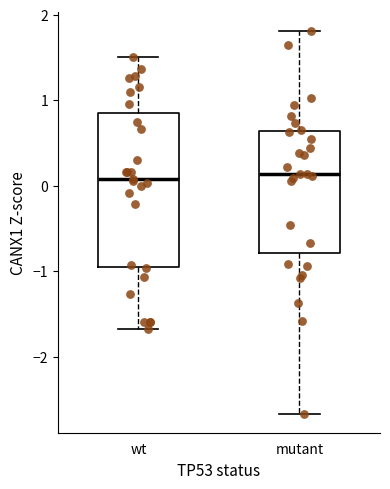

Where is the upper edge of the box for wt on the y-axis? The values are not printed on the chart, so give them approximately, as read against the axis.

0.8